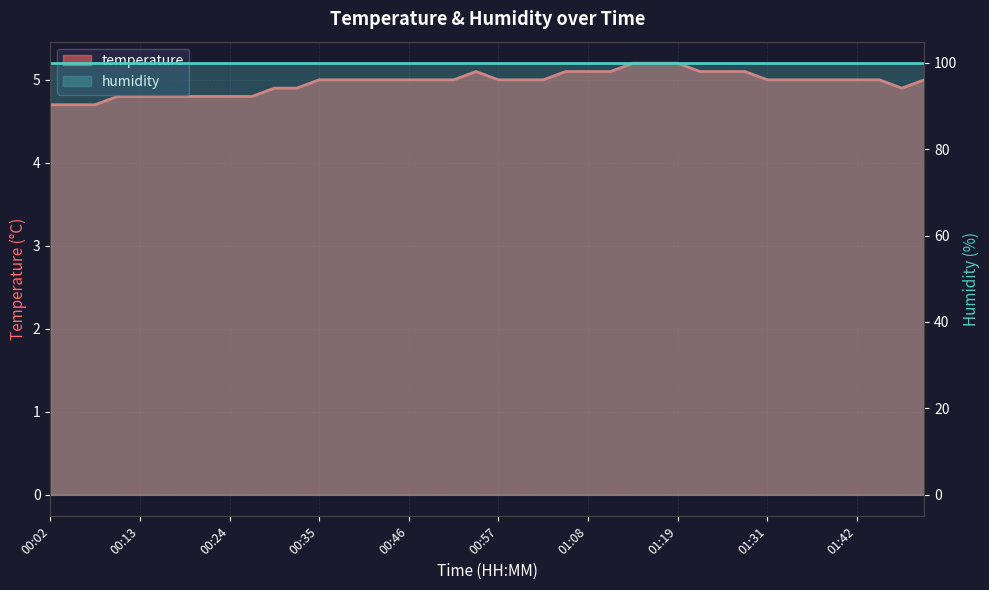

At which label is the value closest to 4?

00:02